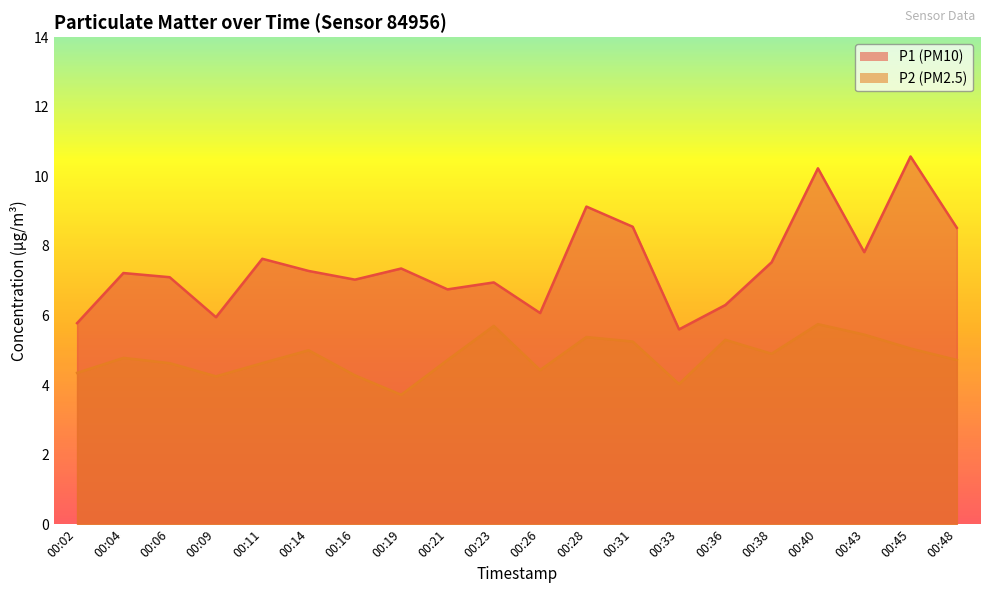

True or false: P2 and P1 intersect in this chart.

False